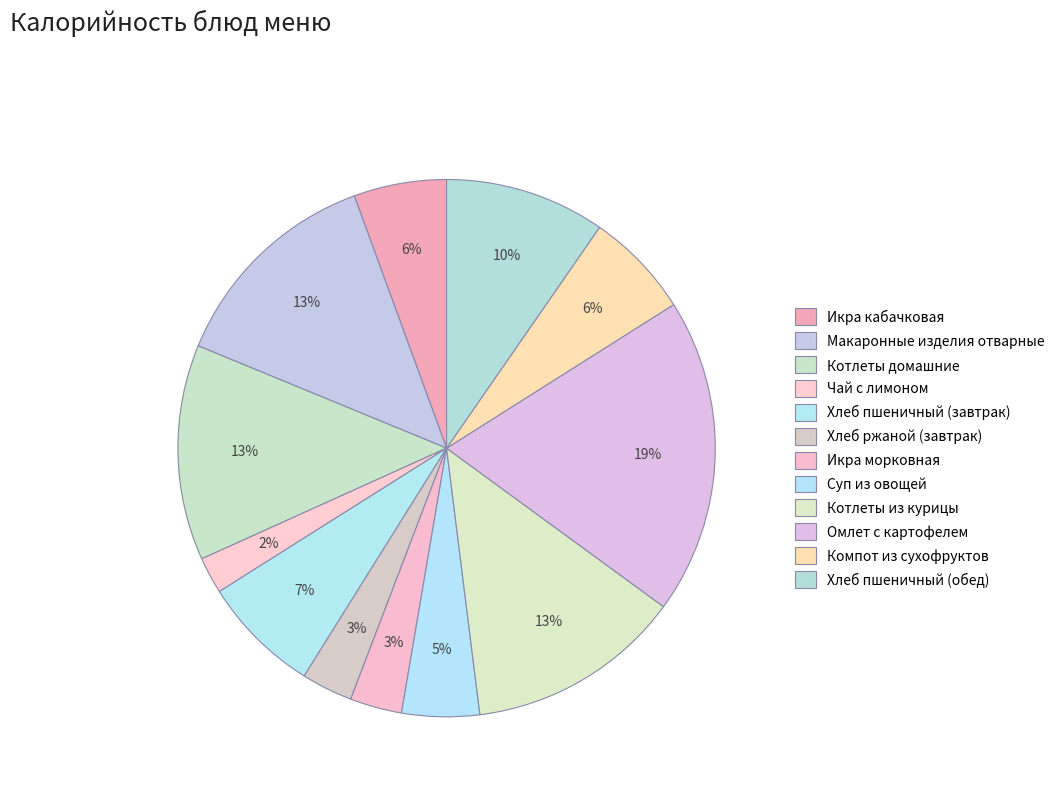

How many slices are in this pie chart?

12